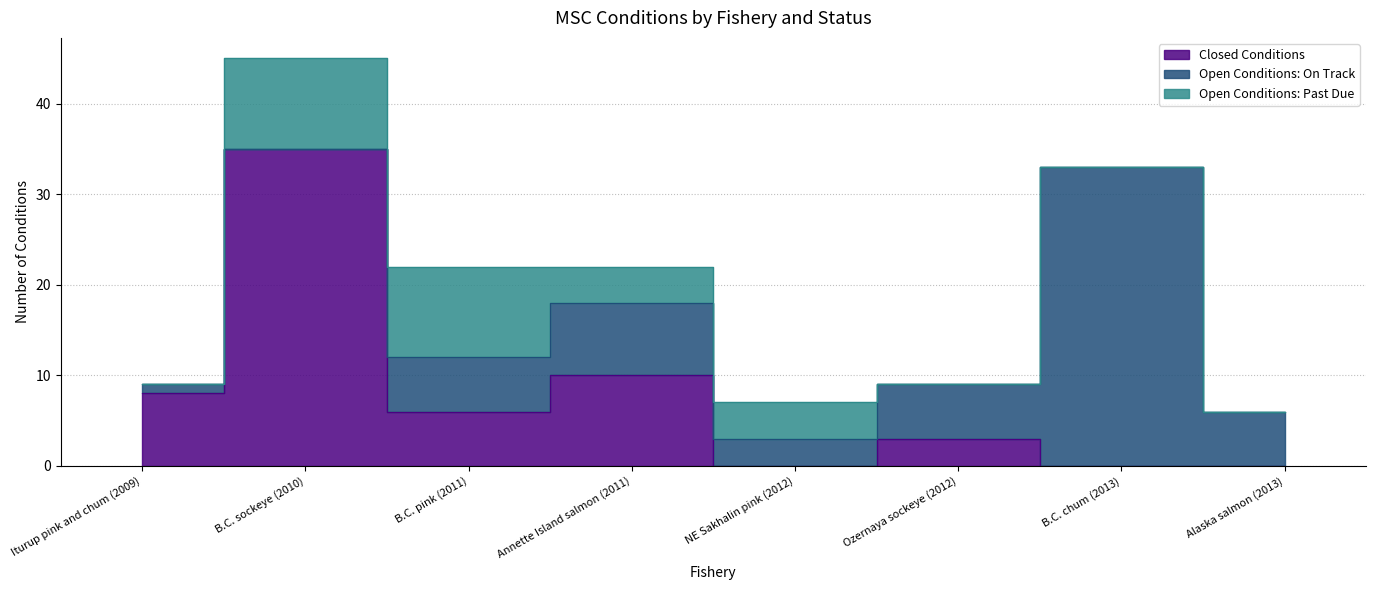

At which category does Open Conditions: On Track reach its first local valley?

B.C. sockeye (2010)